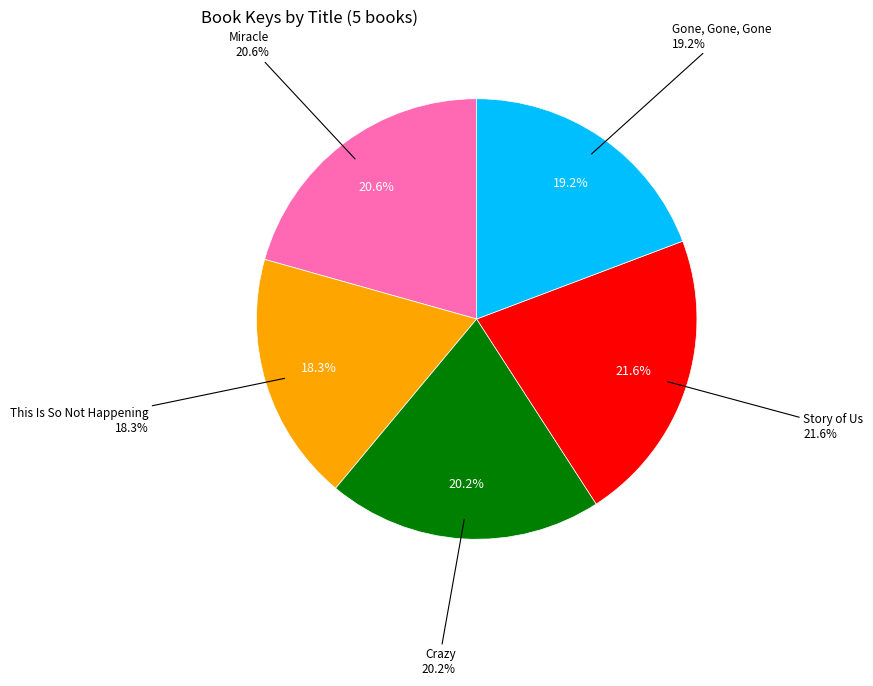

What percentage do Gone, Gone, Gone and Miracle together represent?

39.9%